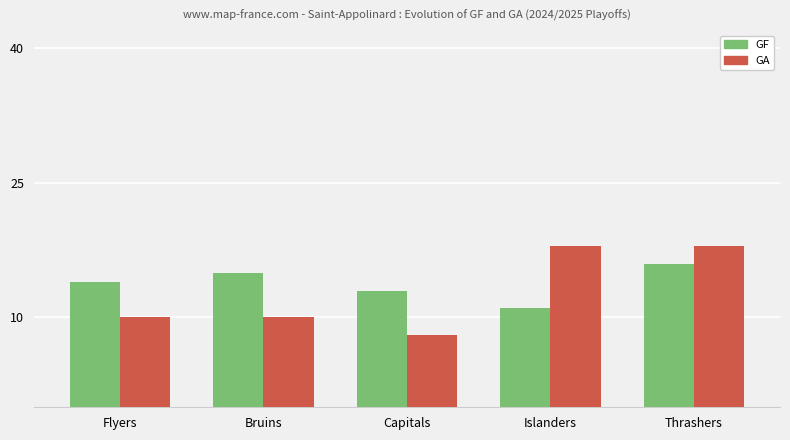

What is the approximate value of GA at Flyers?

10